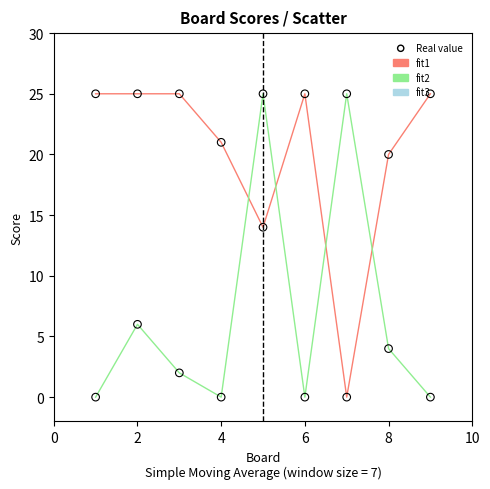

Which series ends up on top after the final intersection of fit1 and fit2?

fit1